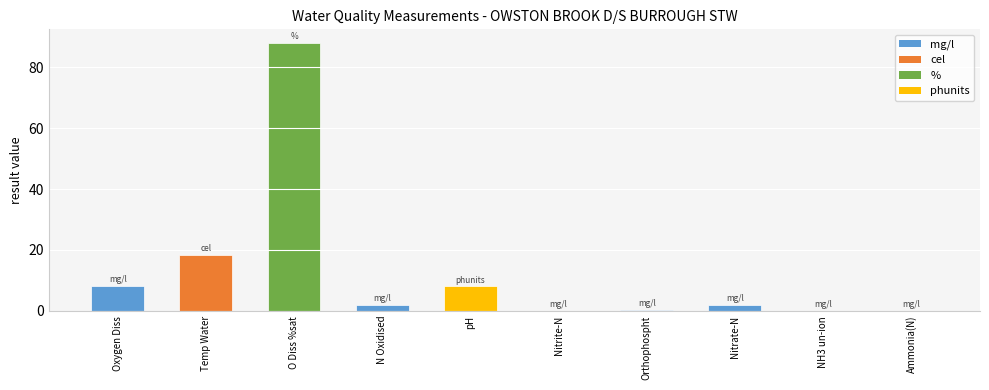

At which label is the value closest to 44?

Temp Water